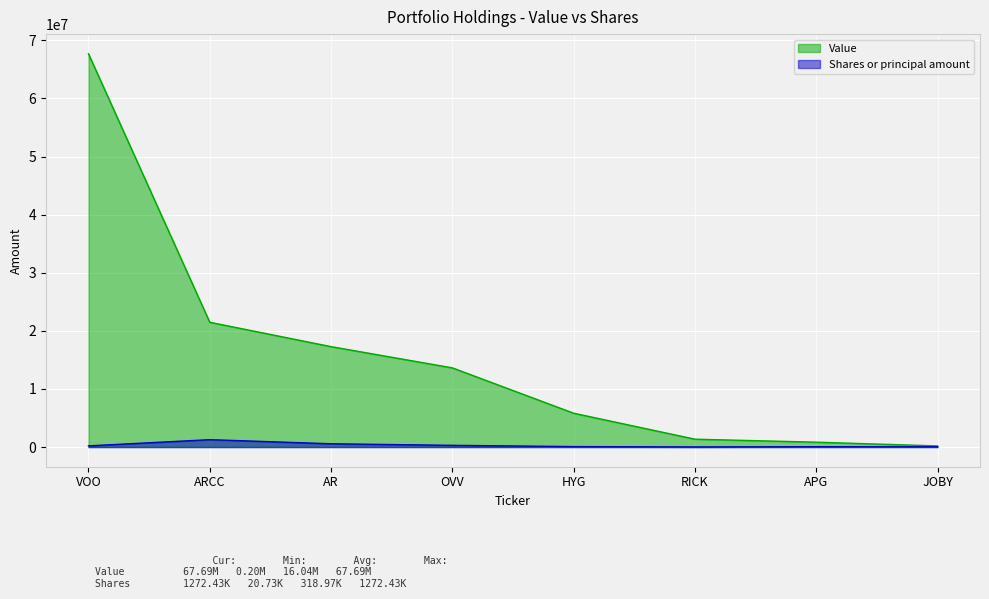

How many interior local valleys does the Shares or principal amount series have?

1